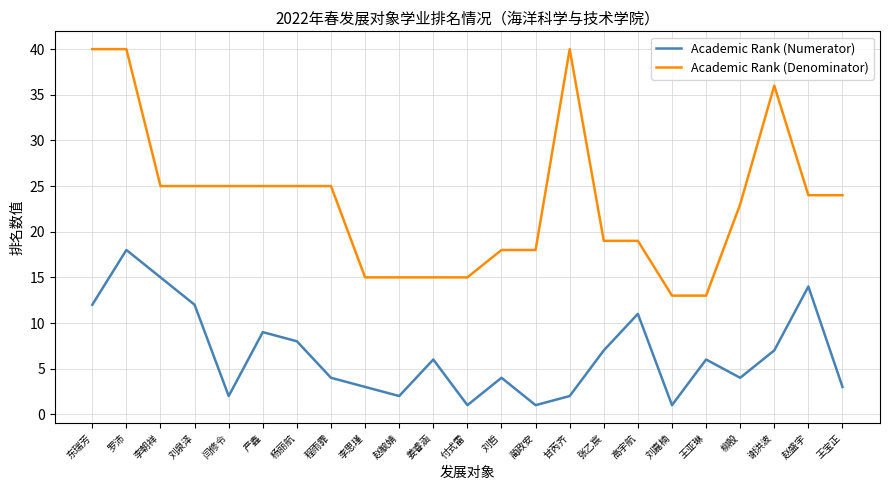

Is this an area chart (filled region under the line)?

No